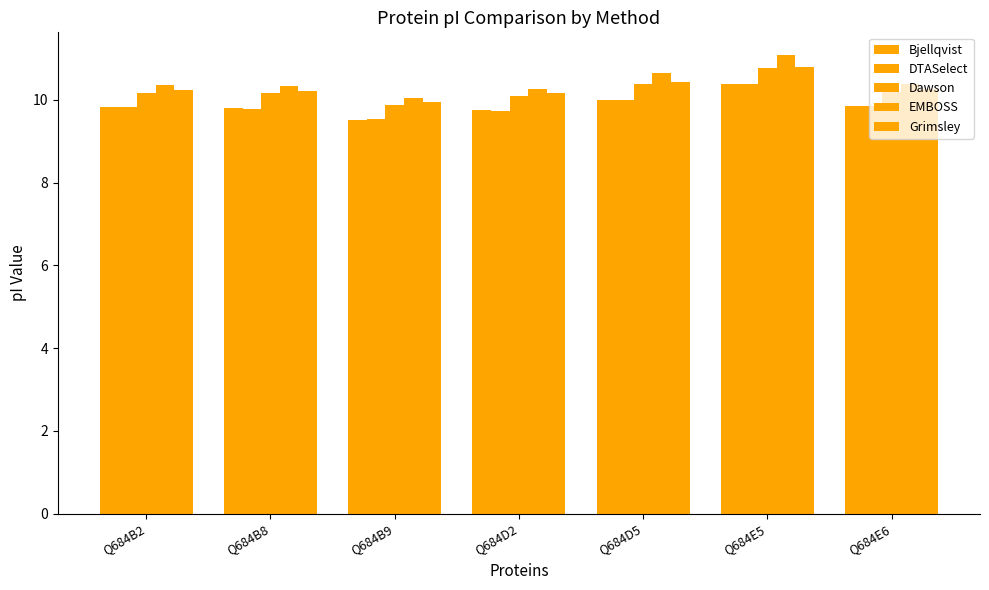

What is the total value across all series at Q684E6?

50.6